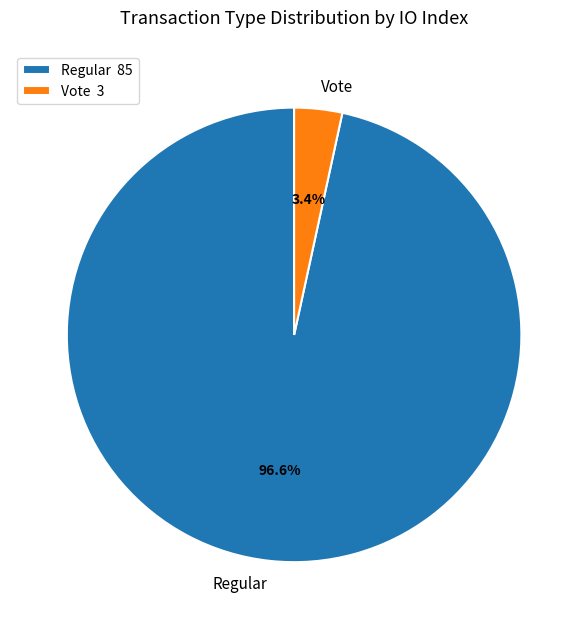

Is there a majority slice in this chart?

Yes